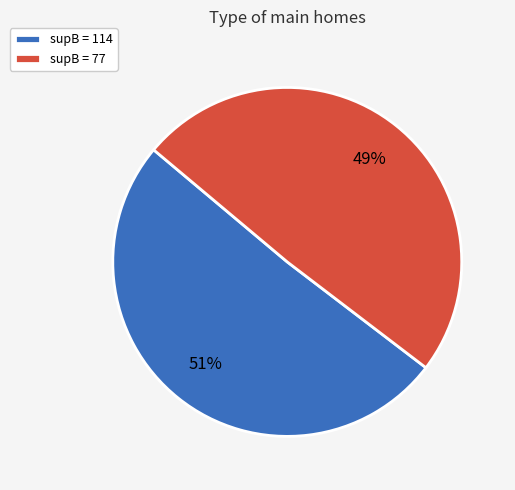

How many segments does this pie chart have?

2